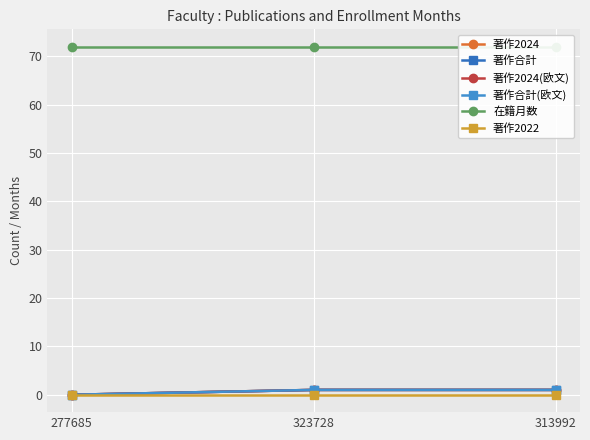

Which series has the largest range (max minus min)?

著作2024